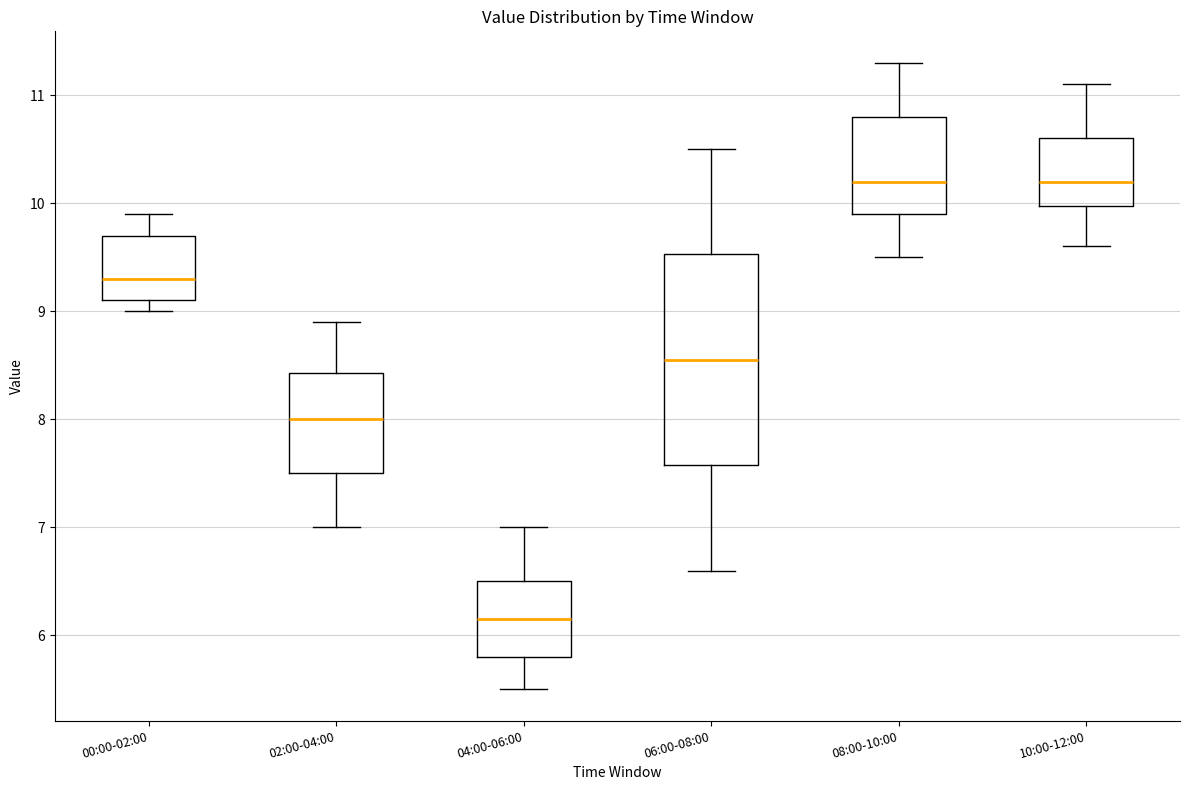

Comparing the boxes themselves (not the whiskers), which one is the tallest?

06:00-08:00